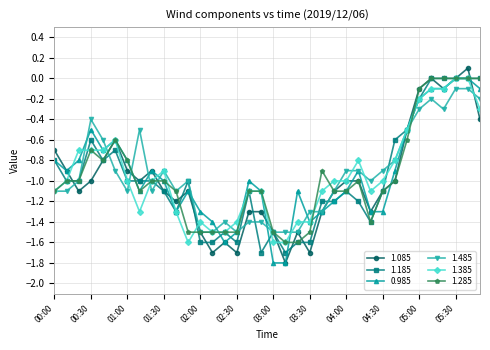

What is the lowest value of the 0.985 series?

-1.8